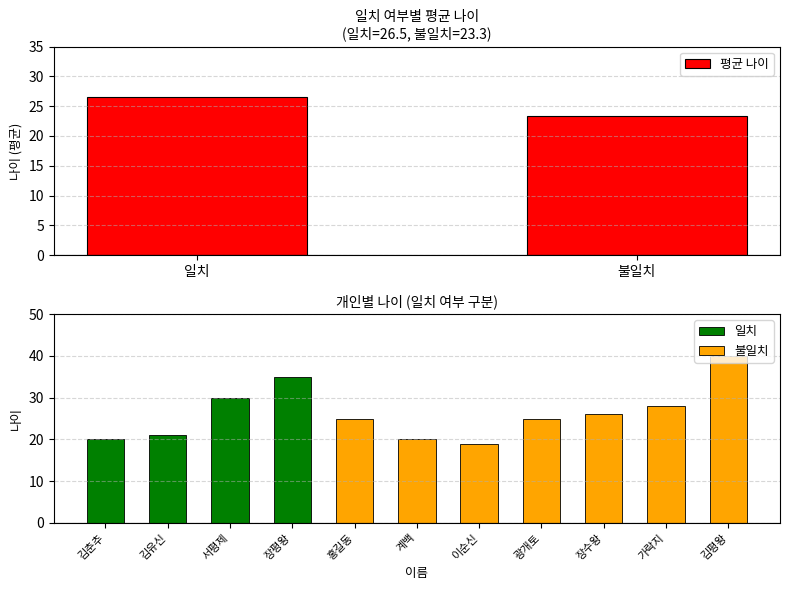

How many data points does each series have?

2